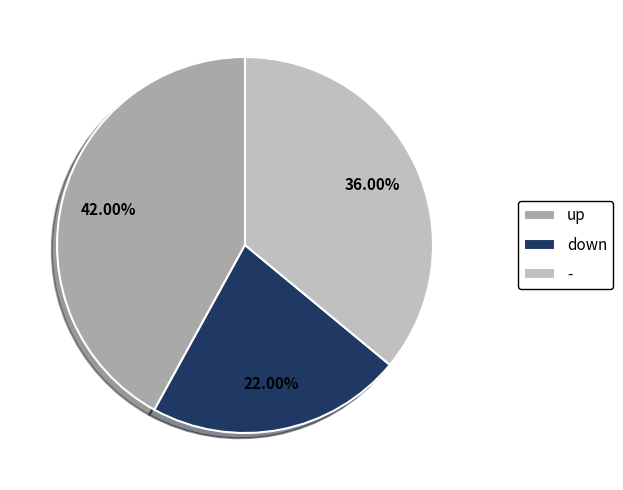

Combined, do up and - account for over 50%?

Yes